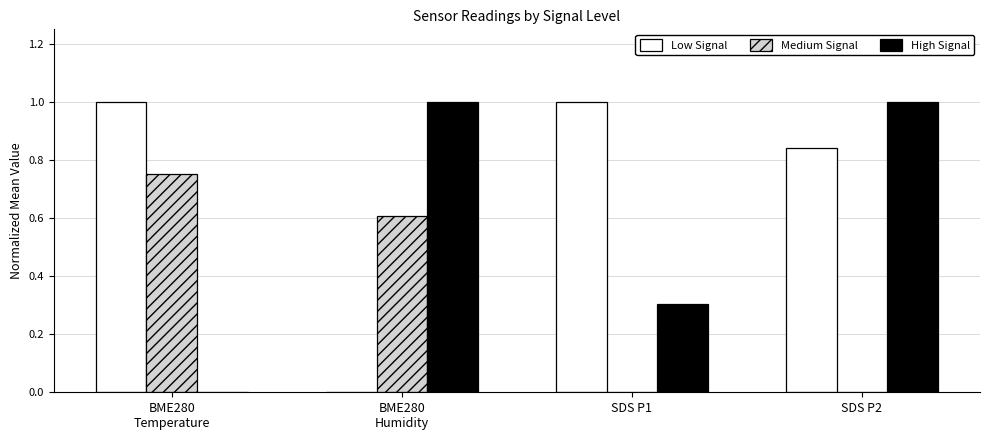

How many series are shown in this chart?

3